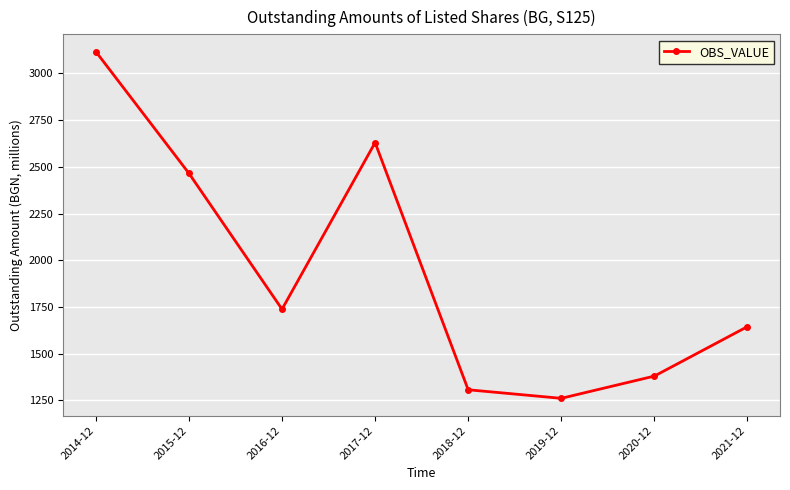

List the labels in order of value, largest first.

2014-12, 2017-12, 2015-12, 2016-12, 2021-12, 2020-12, 2018-12, 2019-12